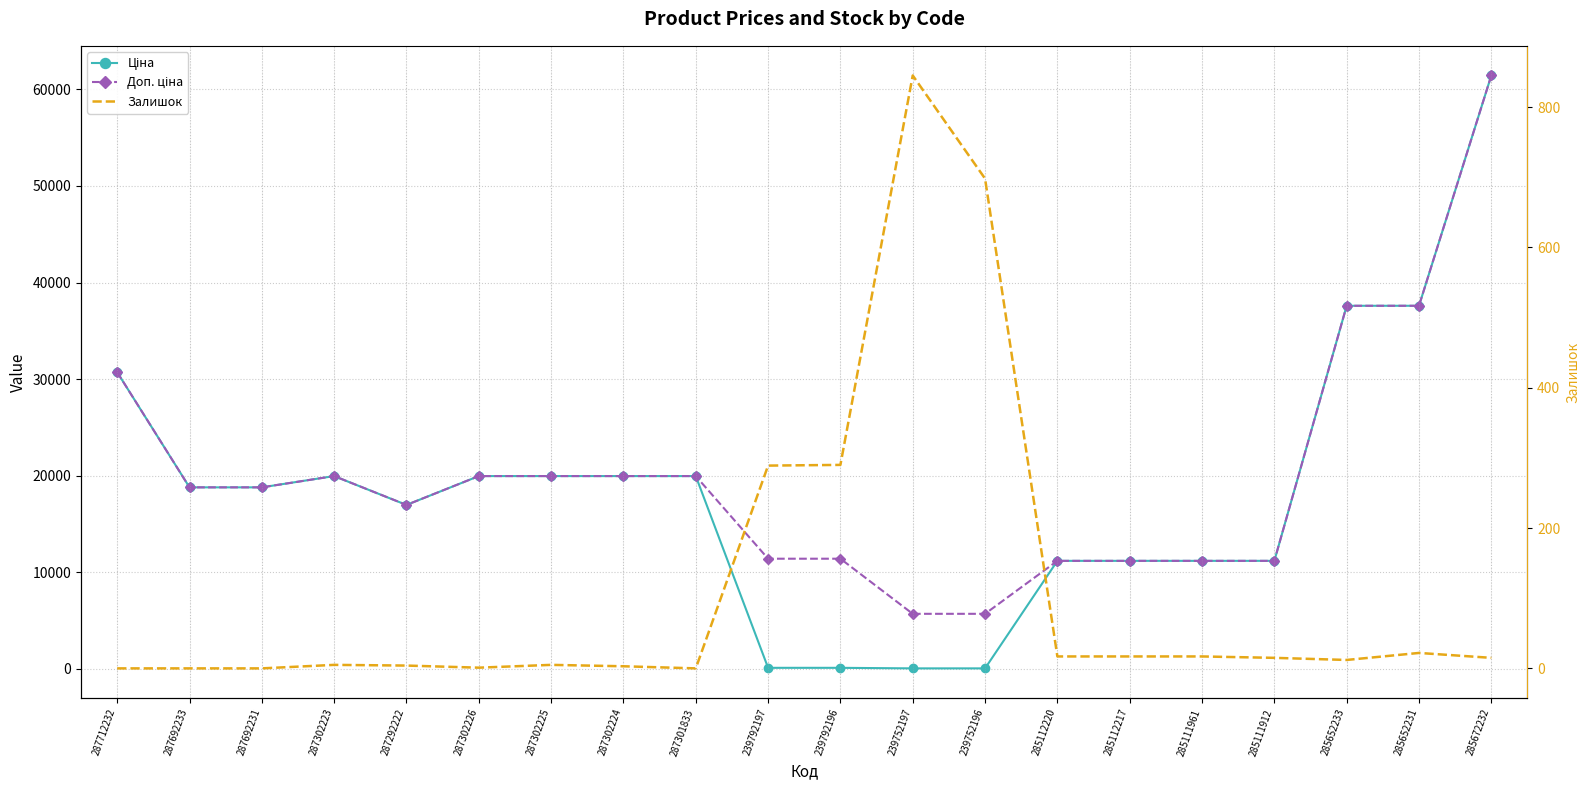

True or false: Залишок and Ціна intersect in this chart.

True